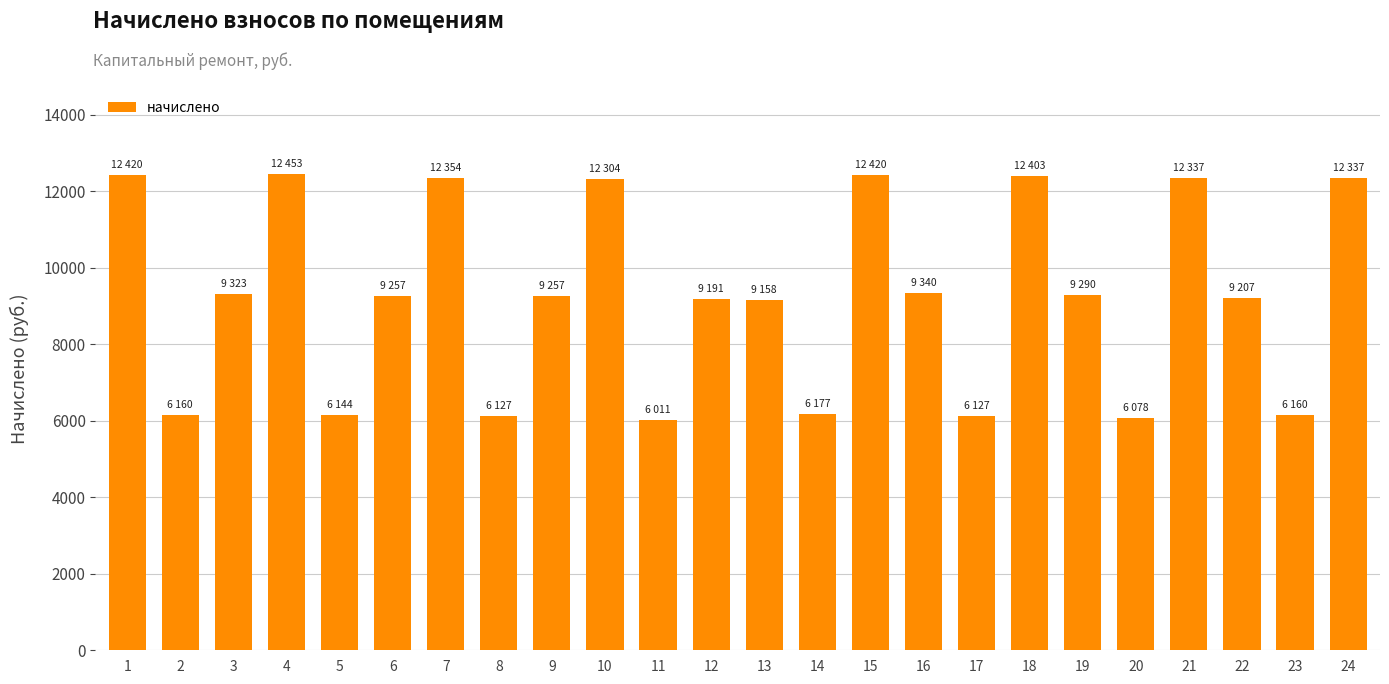

What is the value of the 16th bar from the left?

9339.8